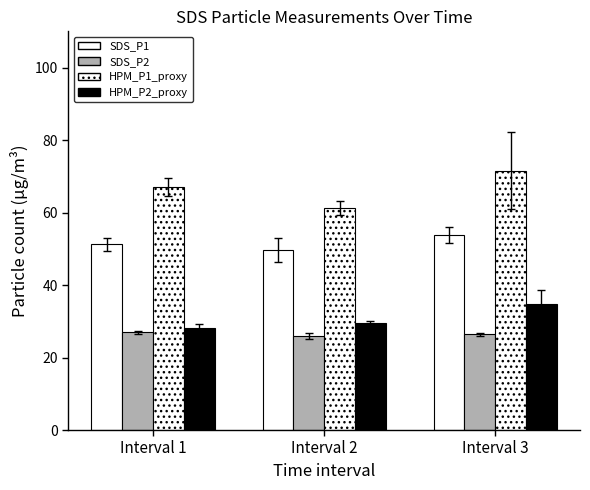

Which series has the largest range (max minus min)?

HPM_P1_proxy